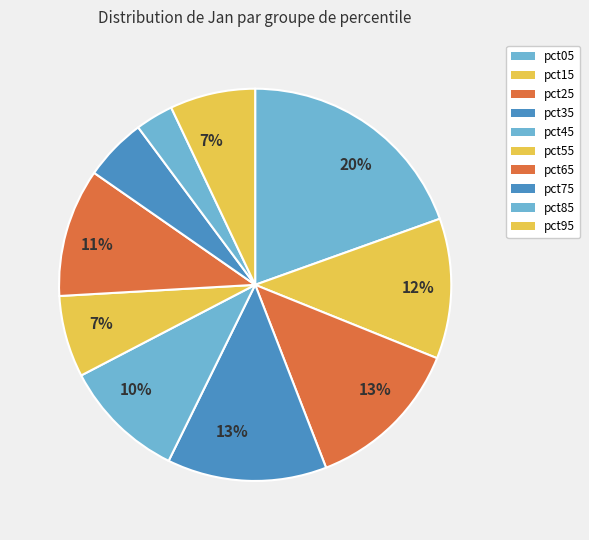

How many slices are in this pie chart?

10